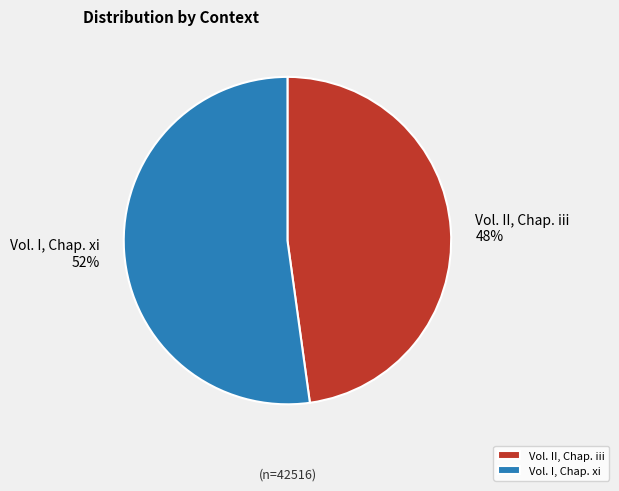

How many segments does this pie chart have?

2